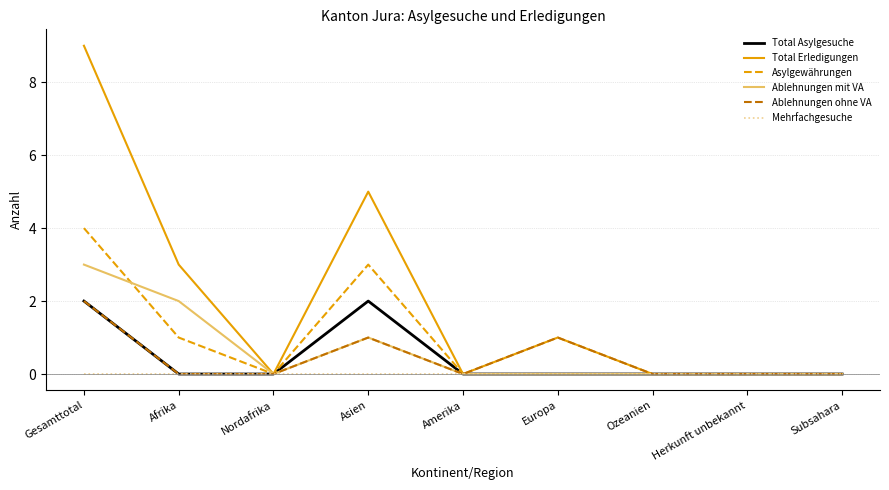

Which category has the highest value across all series?

Gesamttotal